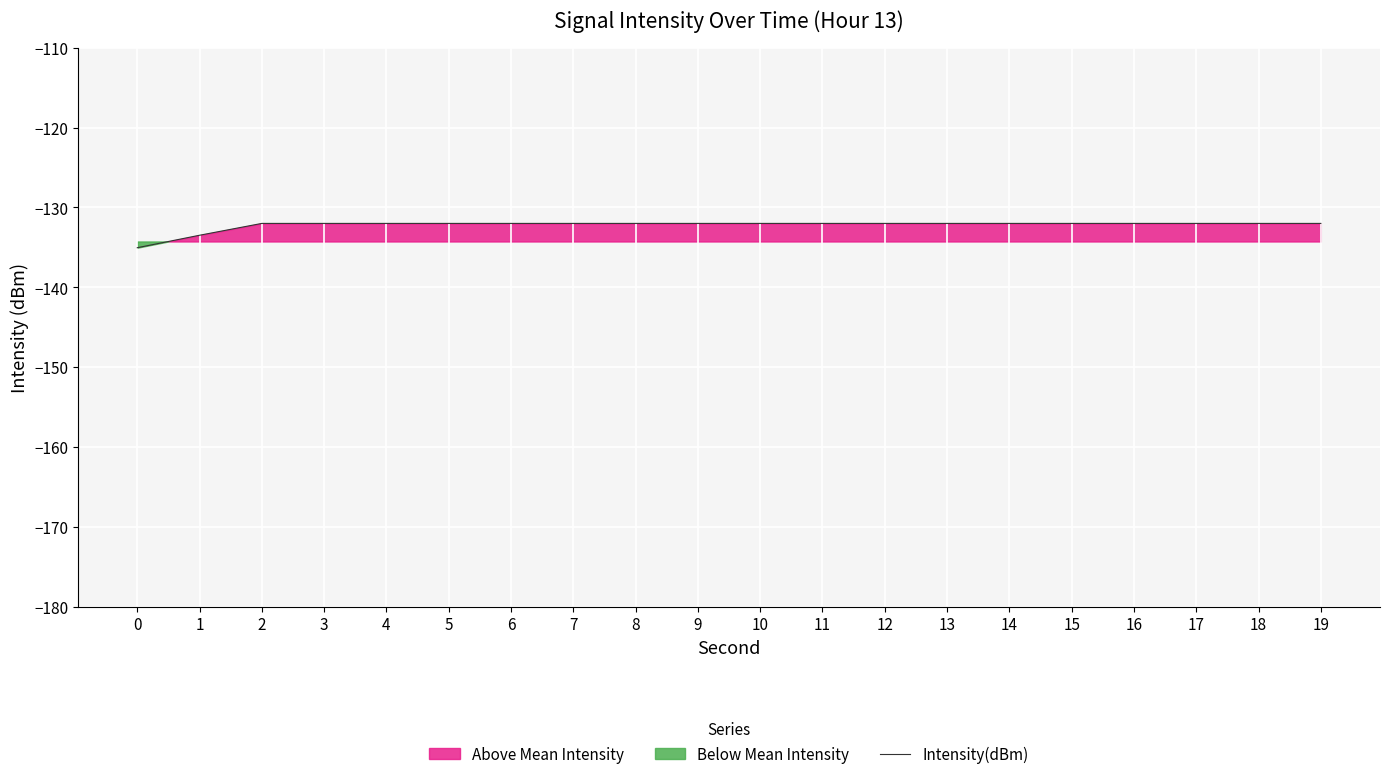

What is the value of the 13th point from the left?

-132.0